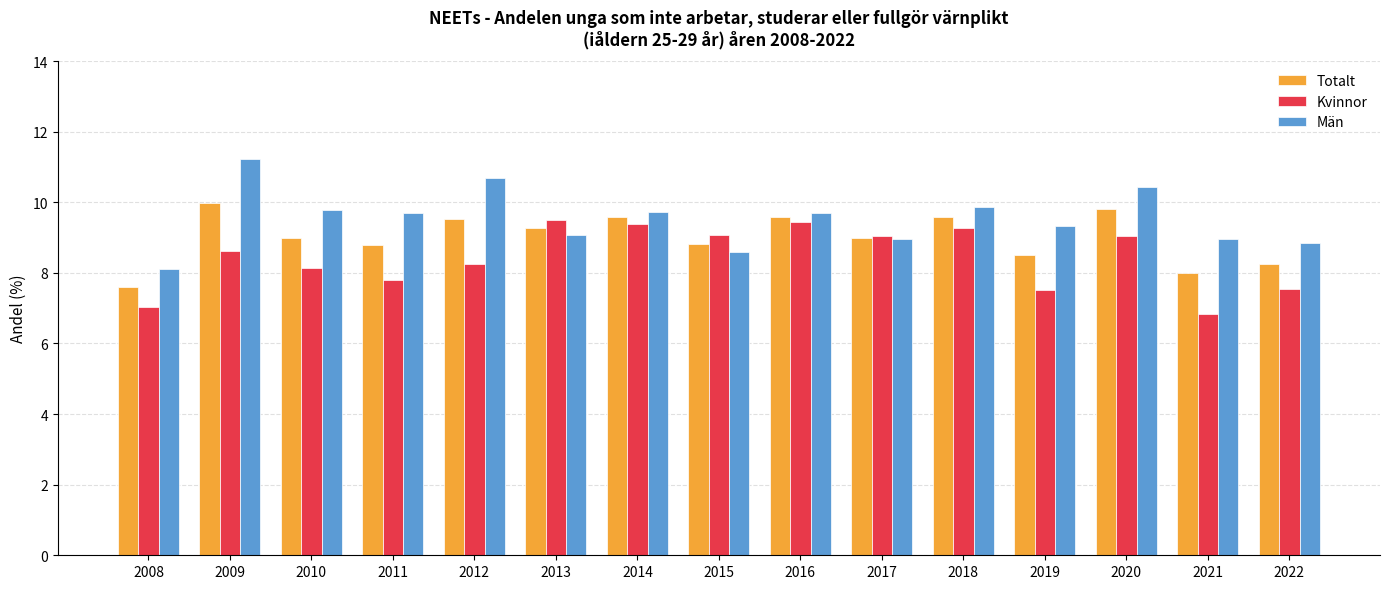

How many groups of bars are there?

15